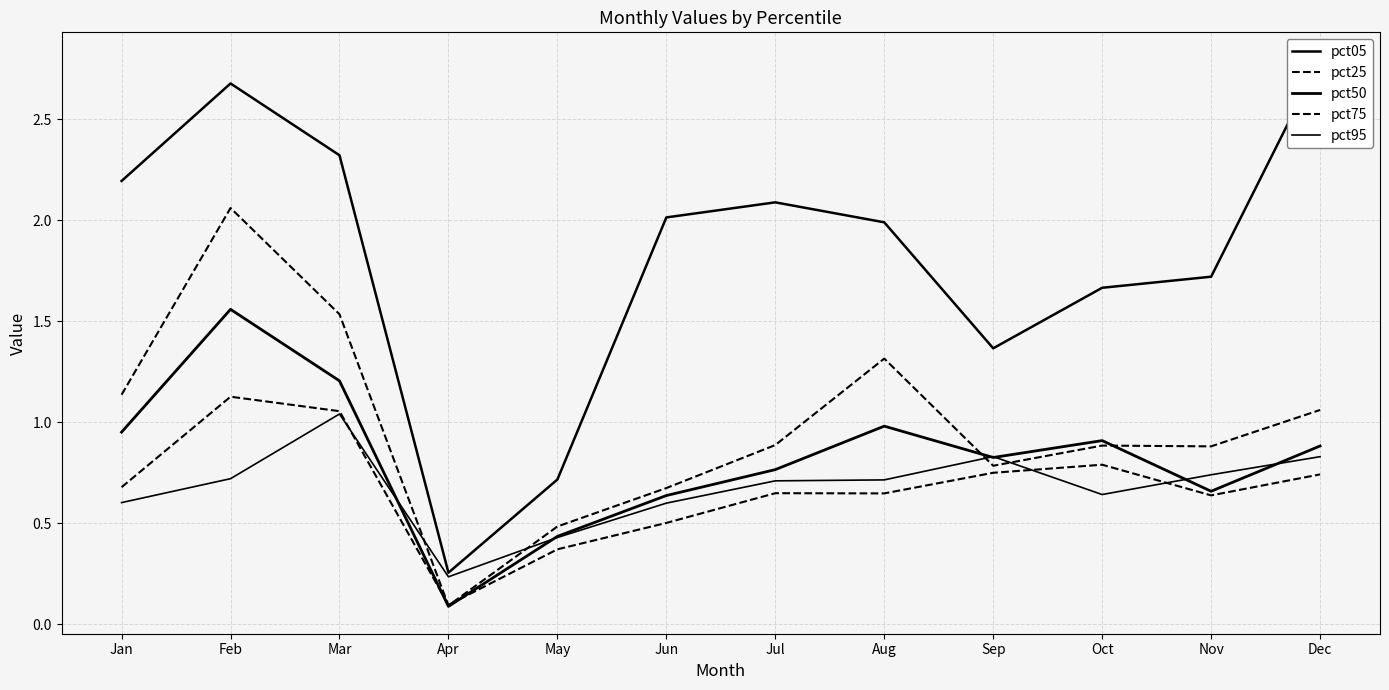

At which category is the sum across all series the highest?

Feb